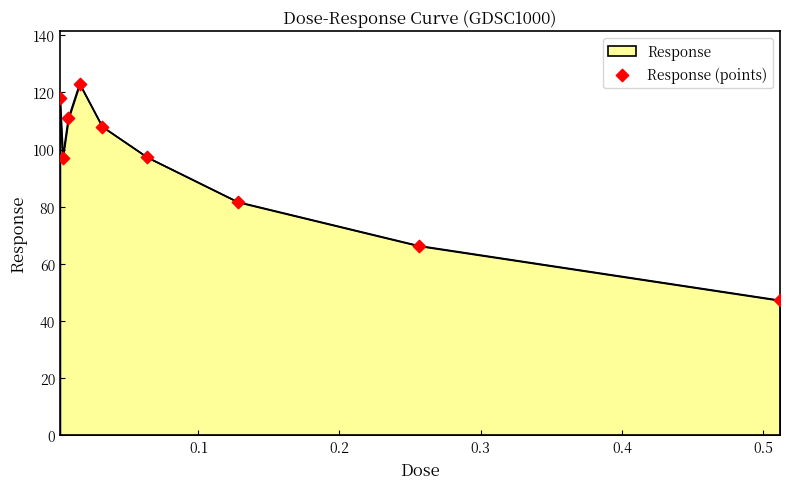

What is the maximum value shown in the chart?

123.0